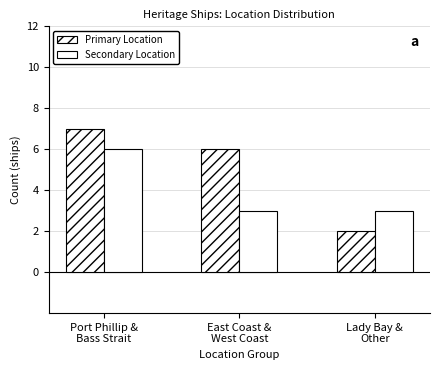

How many series are shown in this chart?

2